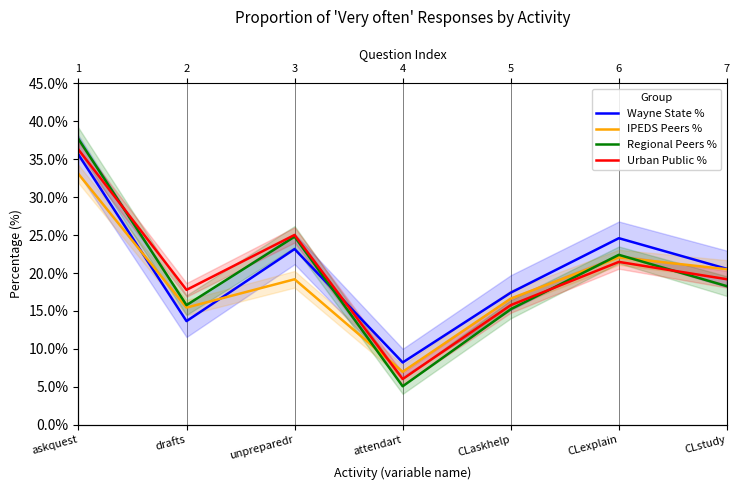

What is the label of the 2nd point from the right?

CLexplain